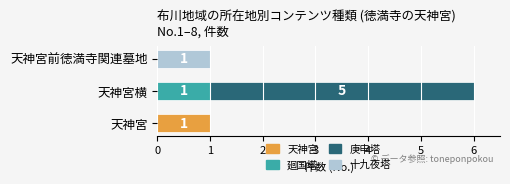

Between 天神宮 and 天神宮横, which series saw the biggest shift?

庚申塔